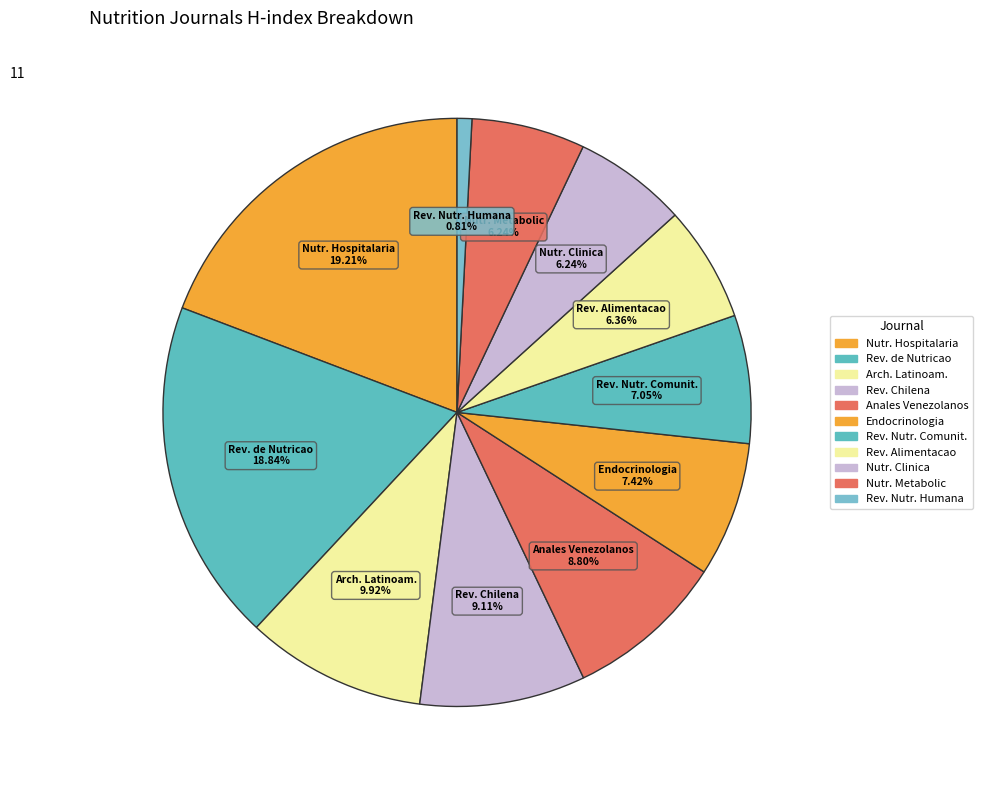

Count the number of slices in the pie.

11